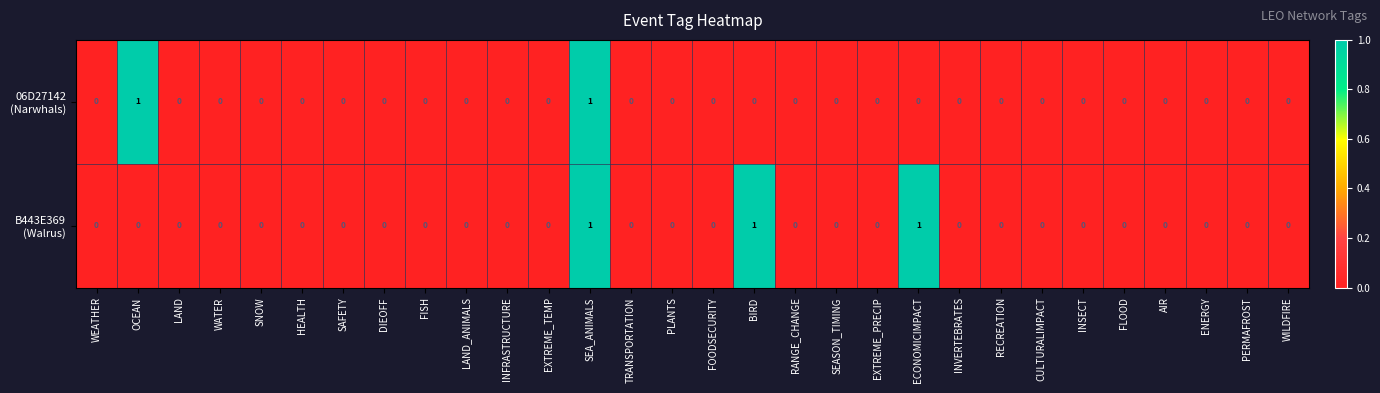

How many distinct data groups are displayed?

2